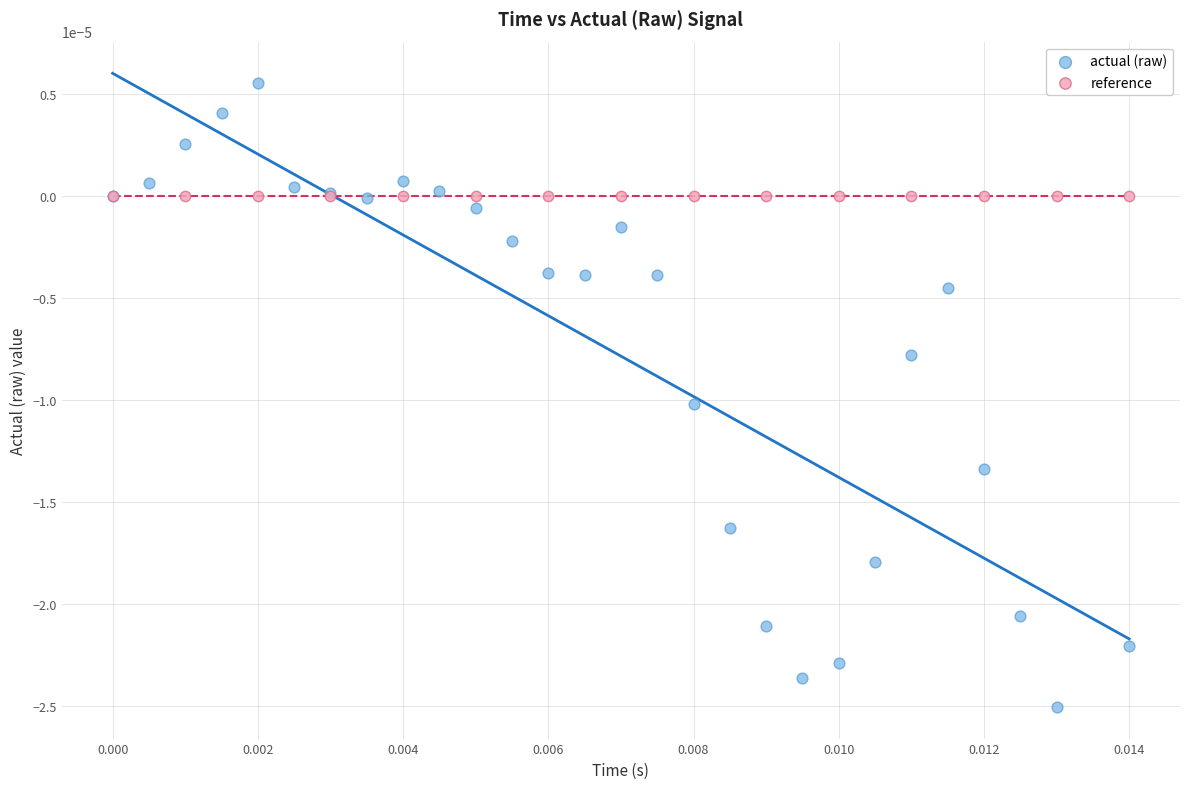

Which series contains the highest Y value?

actual (raw)